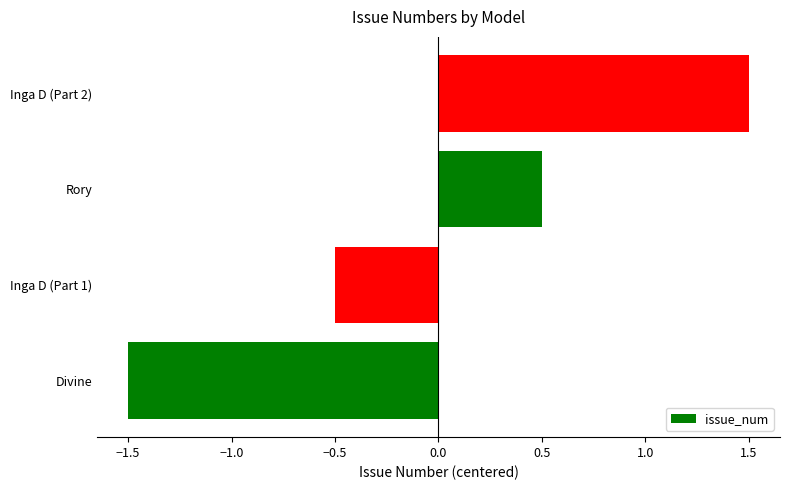

True or false: the data shows 0.8 at Rory.

False